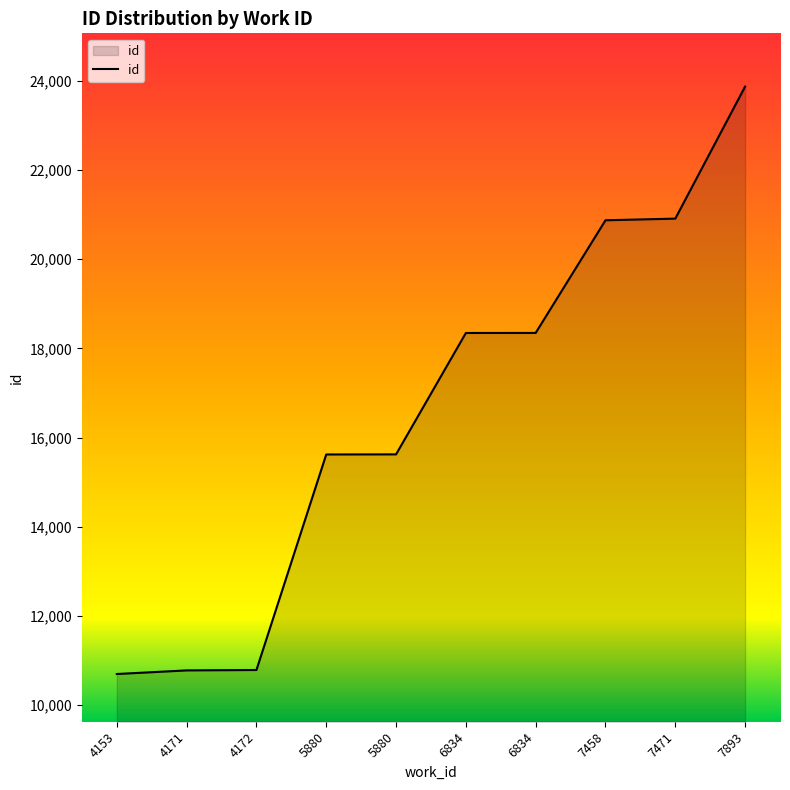

Read the value at 4172, to the nearest 50.

10800